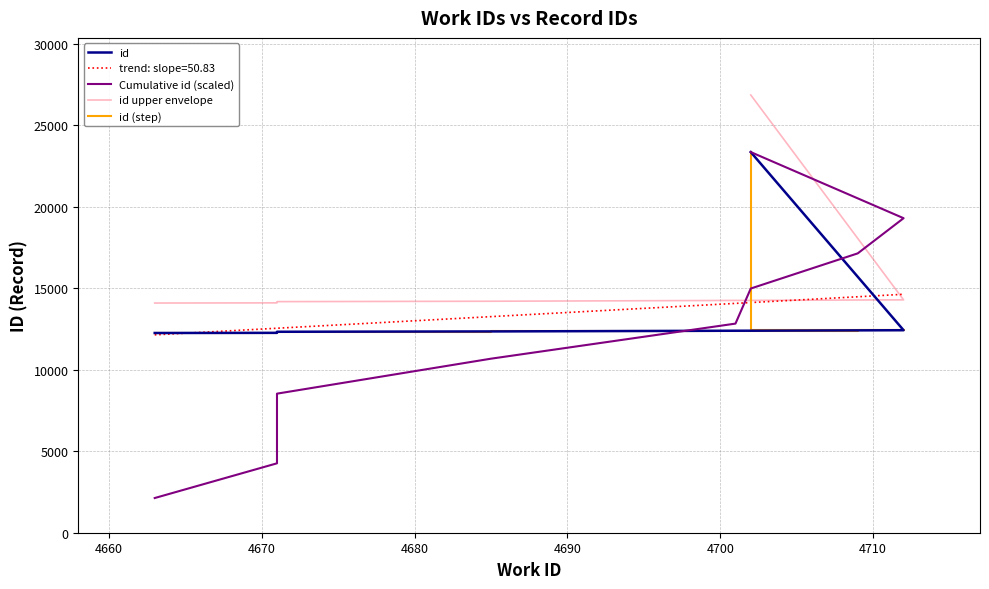

Does the chart have visible grid lines?

Yes